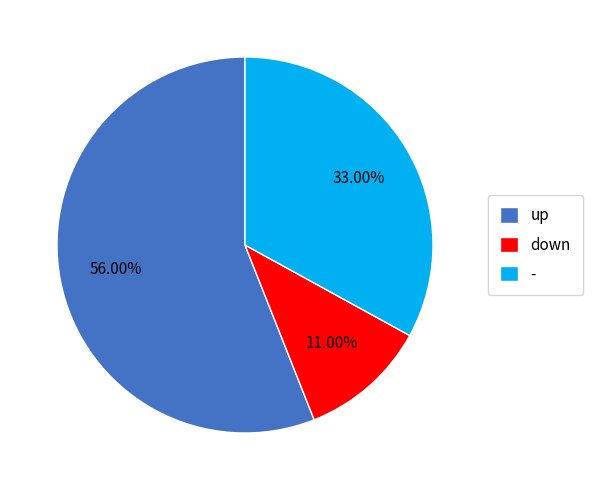

What percentage do - and down together represent?

44.0%